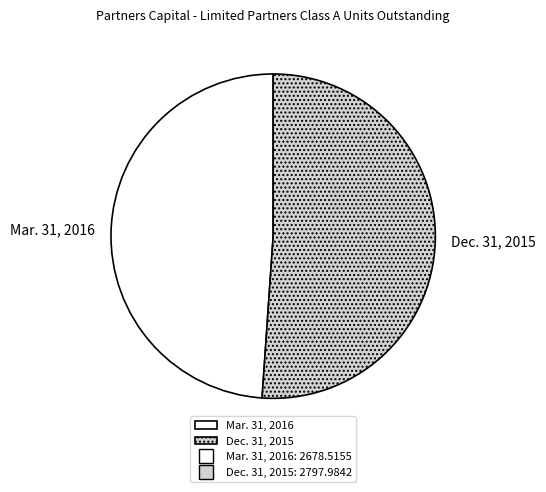

Which has a higher value, Dec. 31, 2015 or Mar. 31, 2016?

Dec. 31, 2015